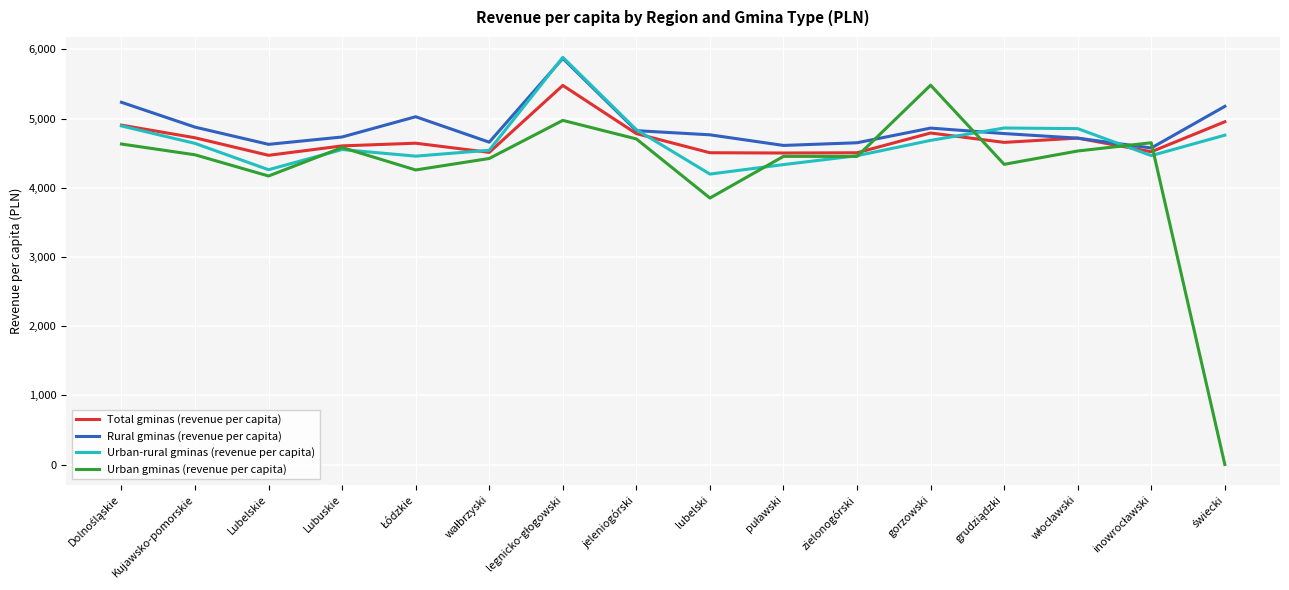

Which series has the widest spread of values?

Urban gminas (revenue per capita)